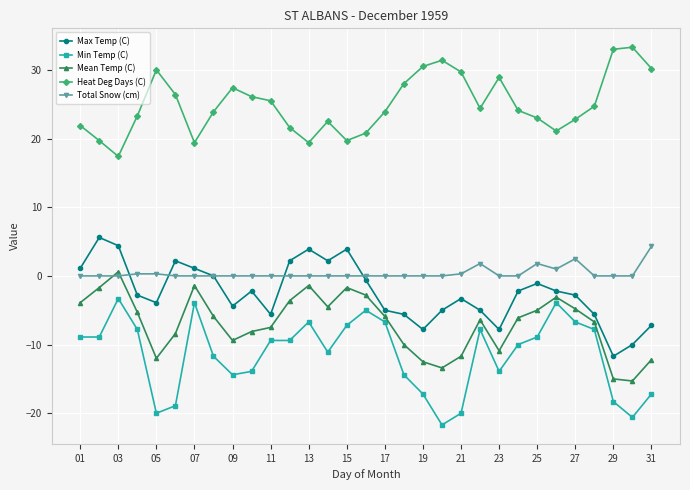

True or false: Min Temp (C) and Heat Deg Days (C) intersect in this chart.

False